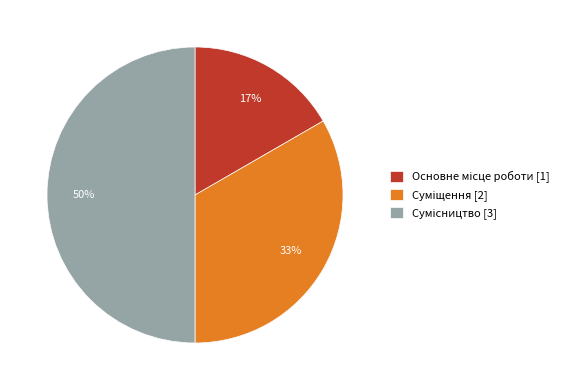

To the nearest percent, what is the average slice percentage?

33%